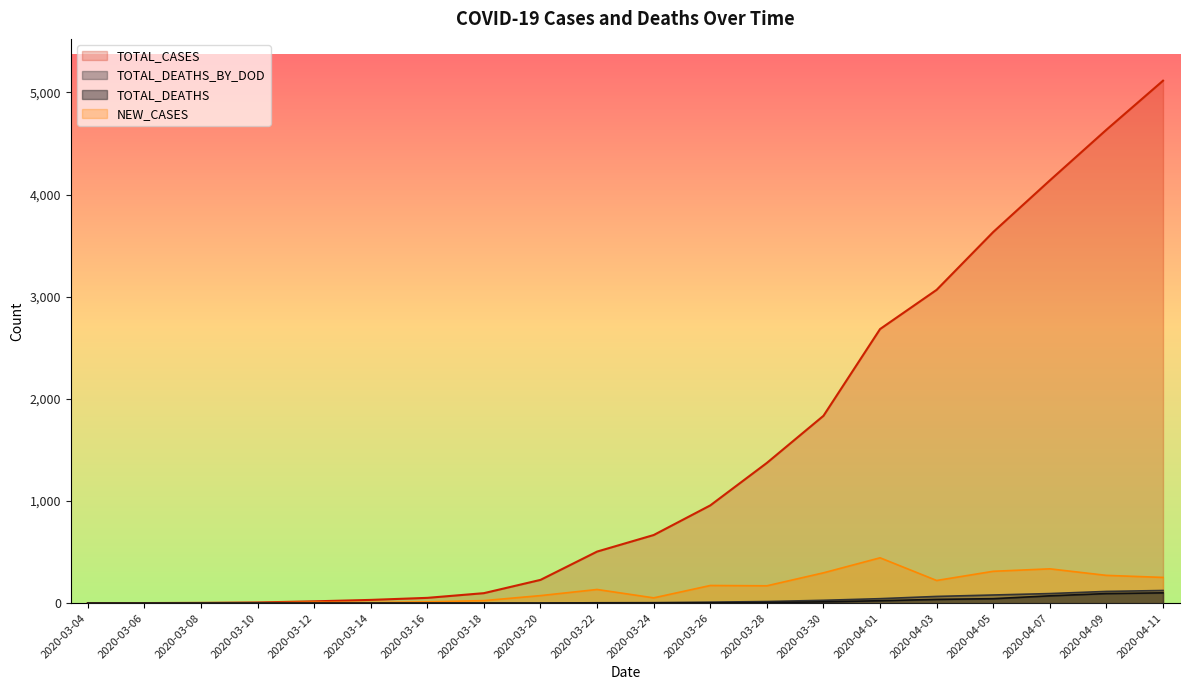

True or false: NEW_CASES has a value of 444 at 2020-04-01.

True